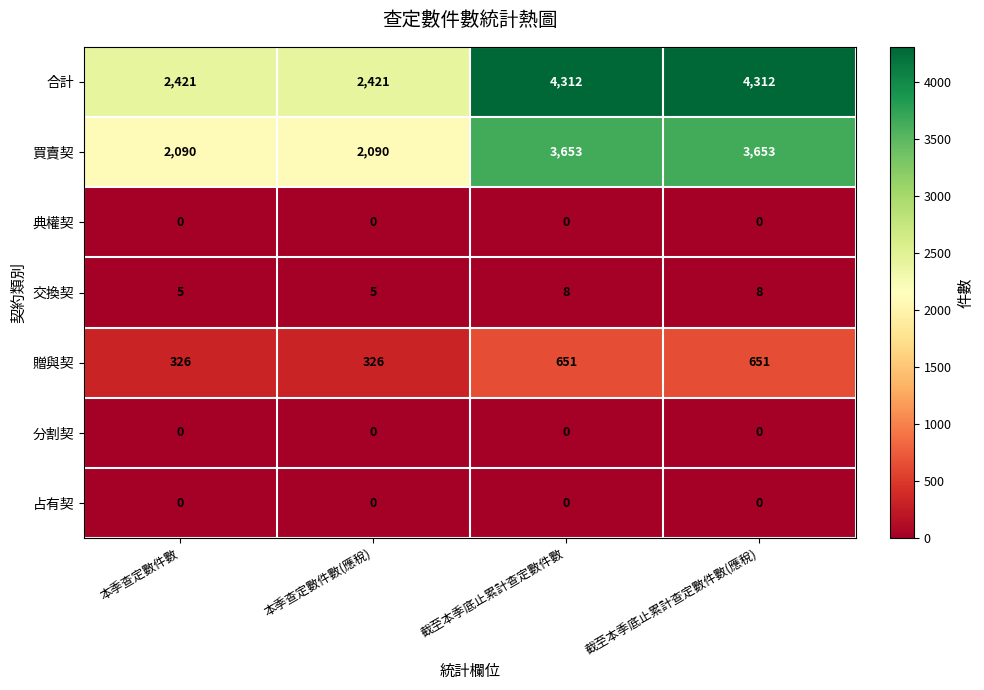

Reading left to right, transcribe all the data shown in this chart.

合計: 本季查定數件數=2421	本季查定數件數(應稅)=2421	截至本季底止累計查定數件數=4312	截至本季底止累計查定數件數(應稅)=4312
買賣契: 本季查定數件數=2090	本季查定數件數(應稅)=2090	截至本季底止累計查定數件數=3653	截至本季底止累計查定數件數(應稅)=3653
典權契: 本季查定數件數=0	本季查定數件數(應稅)=0	截至本季底止累計查定數件數=0	截至本季底止累計查定數件數(應稅)=0
交換契: 本季查定數件數=5	本季查定數件數(應稅)=5	截至本季底止累計查定數件數=8	截至本季底止累計查定數件數(應稅)=8
贈與契: 本季查定數件數=326	本季查定數件數(應稅)=326	截至本季底止累計查定數件數=651	截至本季底止累計查定數件數(應稅)=651
分割契: 本季查定數件數=0	本季查定數件數(應稅)=0	截至本季底止累計查定數件數=0	截至本季底止累計查定數件數(應稅)=0
占有契: 本季查定數件數=0	本季查定數件數(應稅)=0	截至本季底止累計查定數件數=0	截至本季底止累計查定數件數(應稅)=0